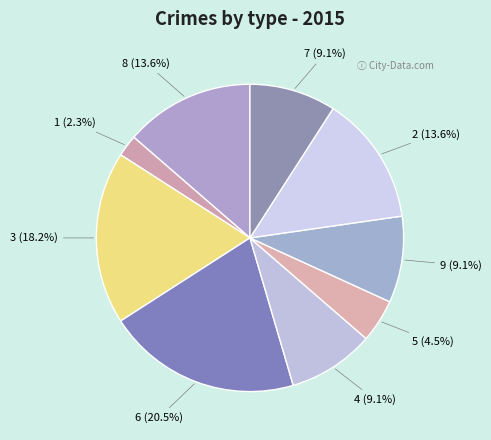

Count the number of slices in the pie.

9